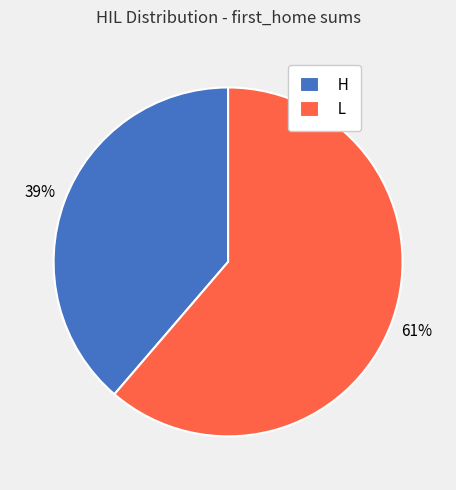

To the nearest percent, what percentage of the pie is L?

61%